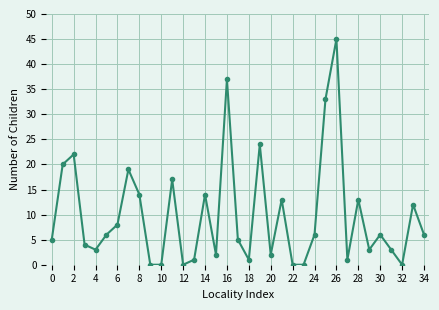

What is the value of the 18th point from the left?

5